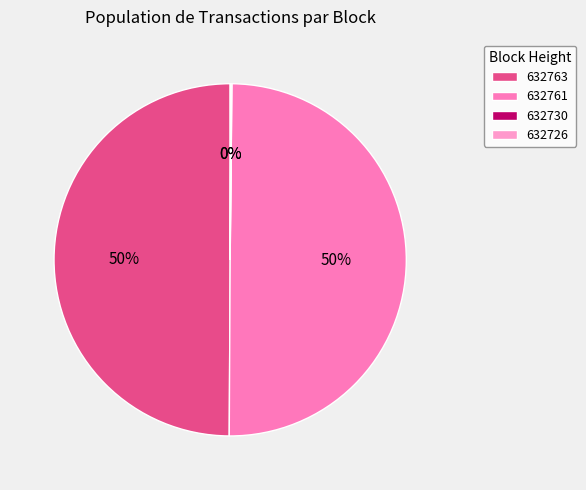

What percentage is the 632763 slice, to the nearest percent?

50%